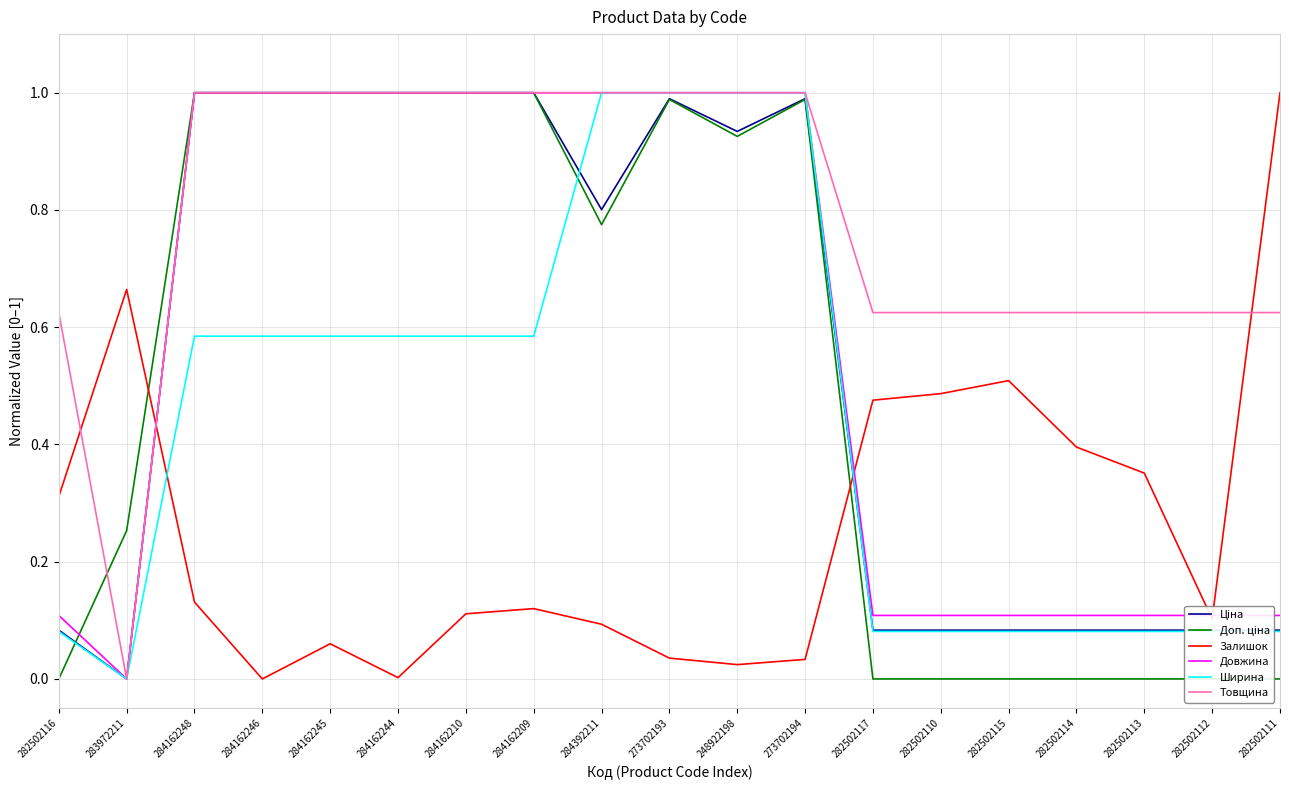

How many lines are shown in the chart?

6